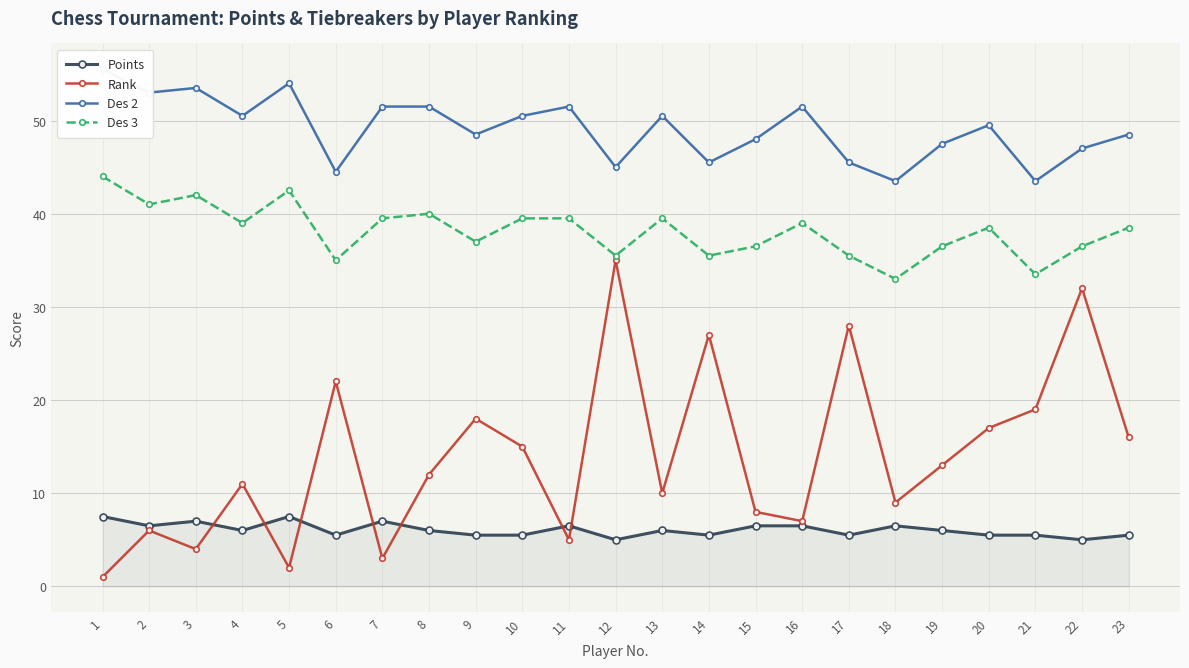

Does the chart have visible grid lines?

Yes